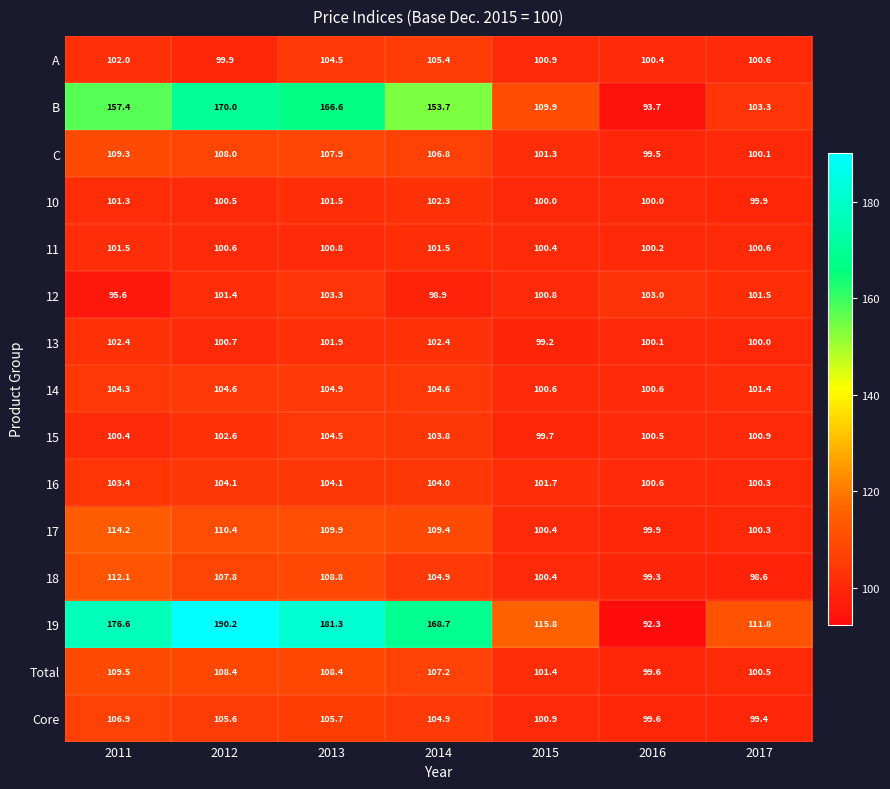

How many data points does each series have?

7